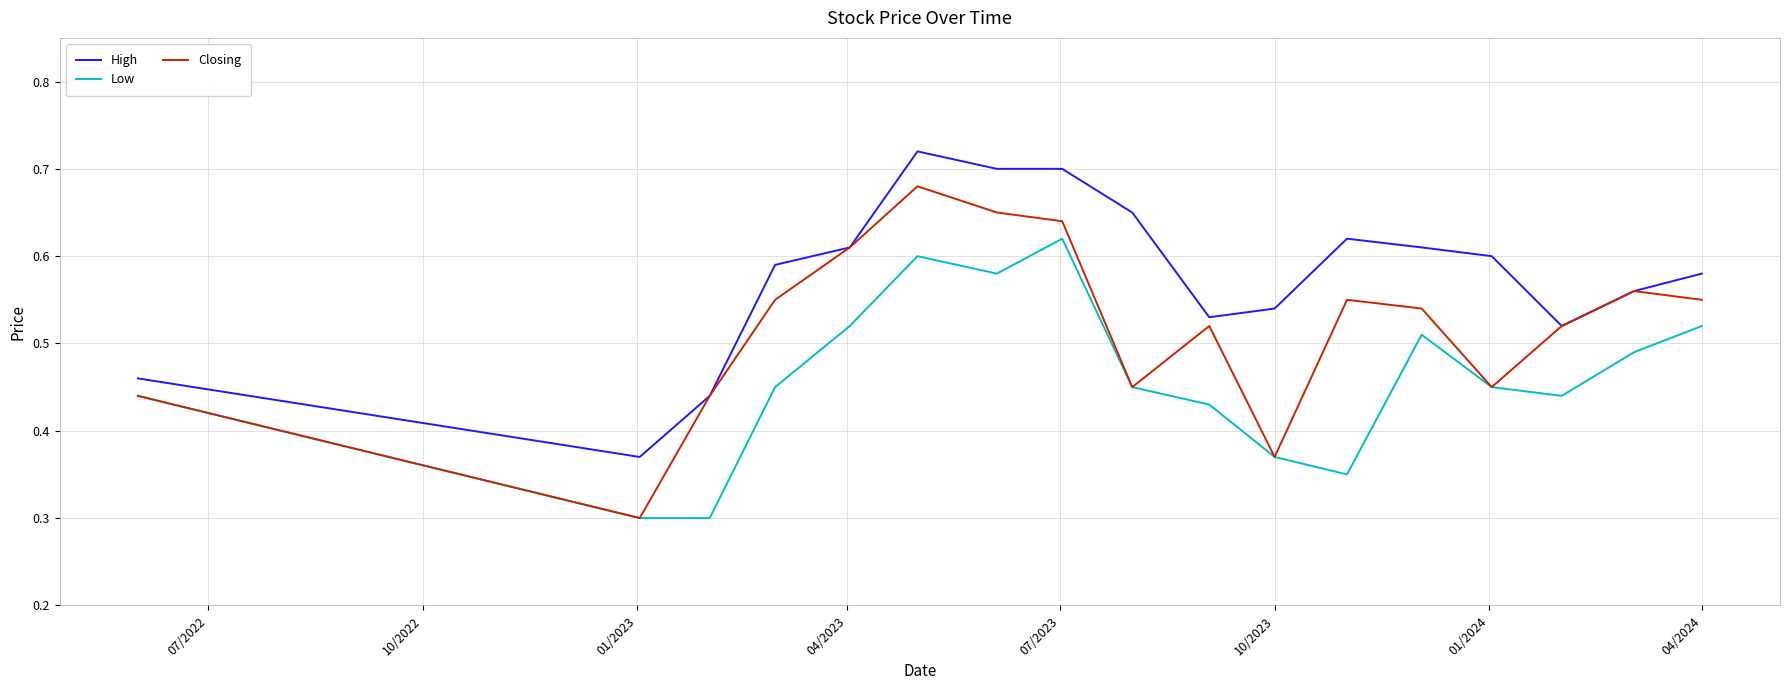

How many interior local peaks does the Low series have?

3